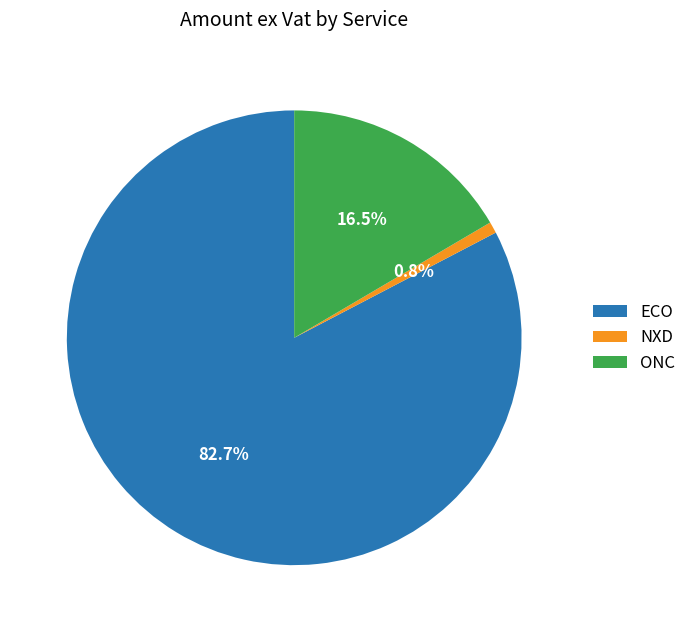

Rank the categories by value from highest to lowest.

ECO, ONC, NXD